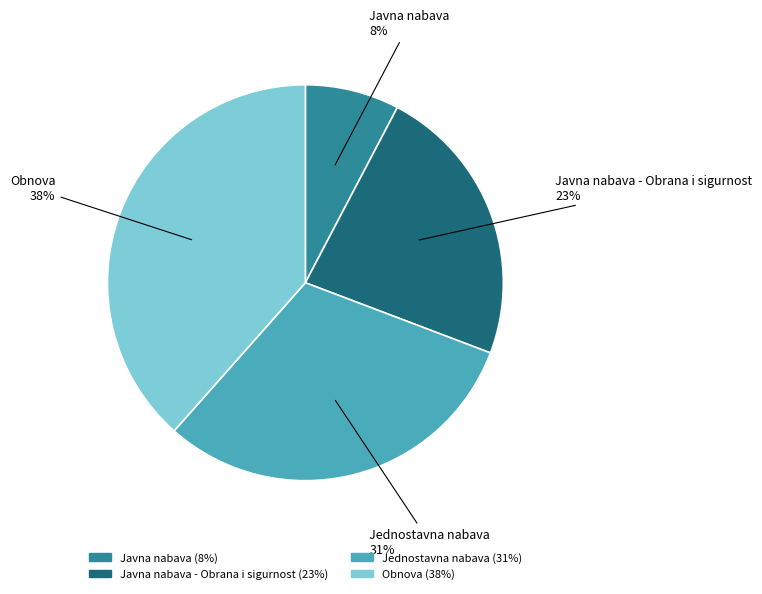

Is there a majority slice in this chart?

No